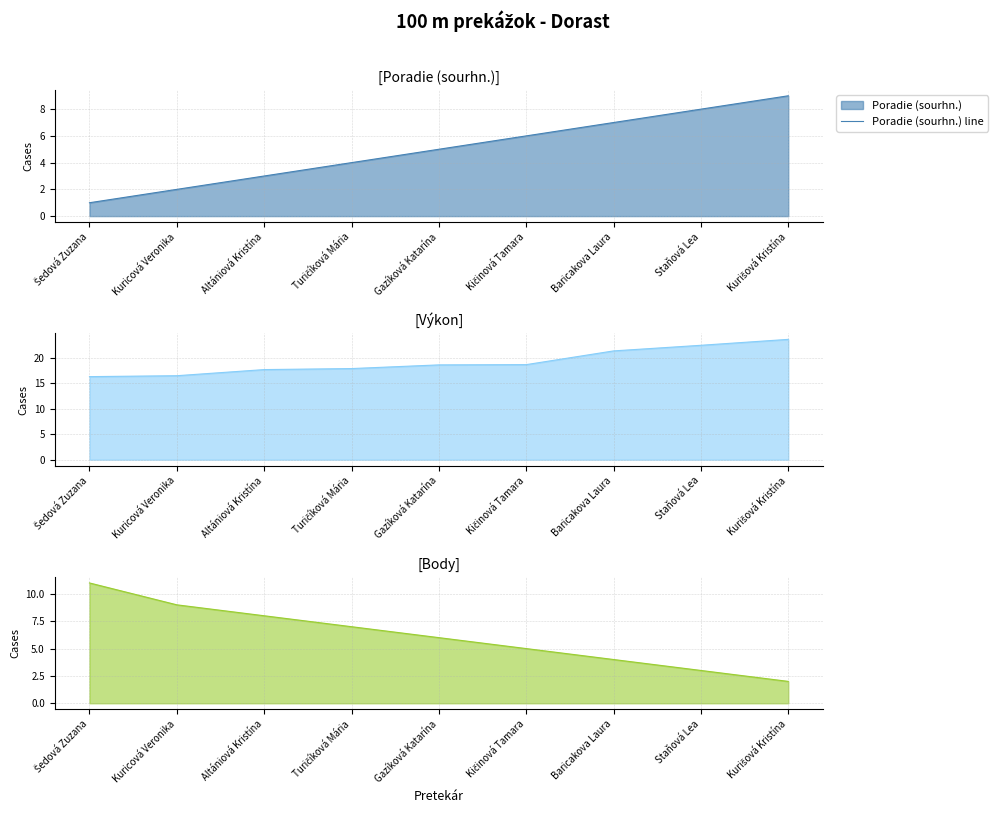

Which series has the largest total across all categories?

Výkon line